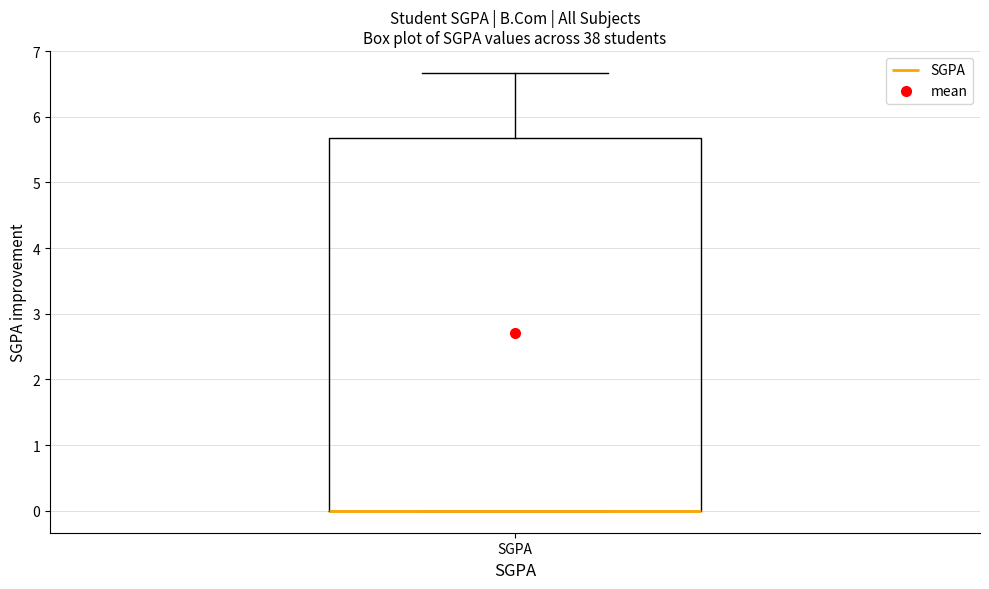

Read this box plot against the y-axis: the position of the median line, the range covered by the box, and the ends of both whiskers. The values are not printed on the chart, so give them approximately, as read against the axis.

median 0.0 (drawn on the box's lower edge), box 0.0 to 5.7, whiskers 0.0 to 6.7